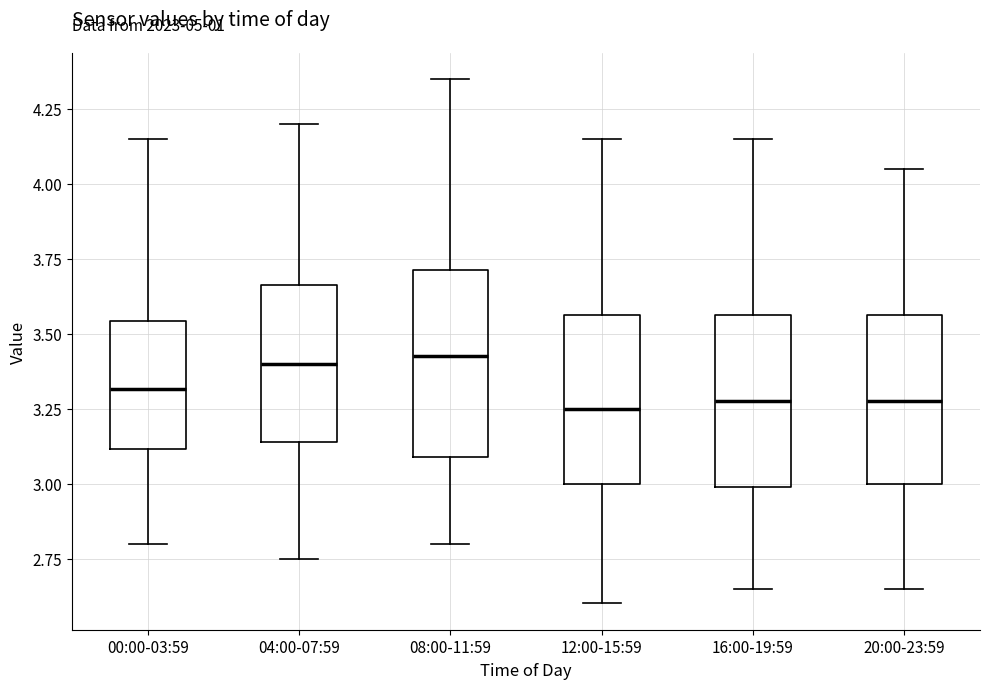

Reading left to right, read every box against the y-axis: the position of its median line, the range the box covers, and the ends of its whiskers. The values are not printed on the chart, so give them approximately, as read against the axis.

00:00-03:59: median 3.30, box 3.10 to 3.55, whiskers 2.80 to 4.15
04:00-07:59: median 3.40, box 3.15 to 3.65, whiskers 2.75 to 4.20
08:00-11:59: median 3.45, box 3.10 to 3.70, whiskers 2.80 to 4.35
12:00-15:59: median 3.25, box 3.00 to 3.55, whiskers 2.60 to 4.15
16:00-19:59: median 3.30, box 3.00 to 3.55, whiskers 2.65 to 4.15
20:00-23:59: median 3.30, box 3.00 to 3.55, whiskers 2.65 to 4.05